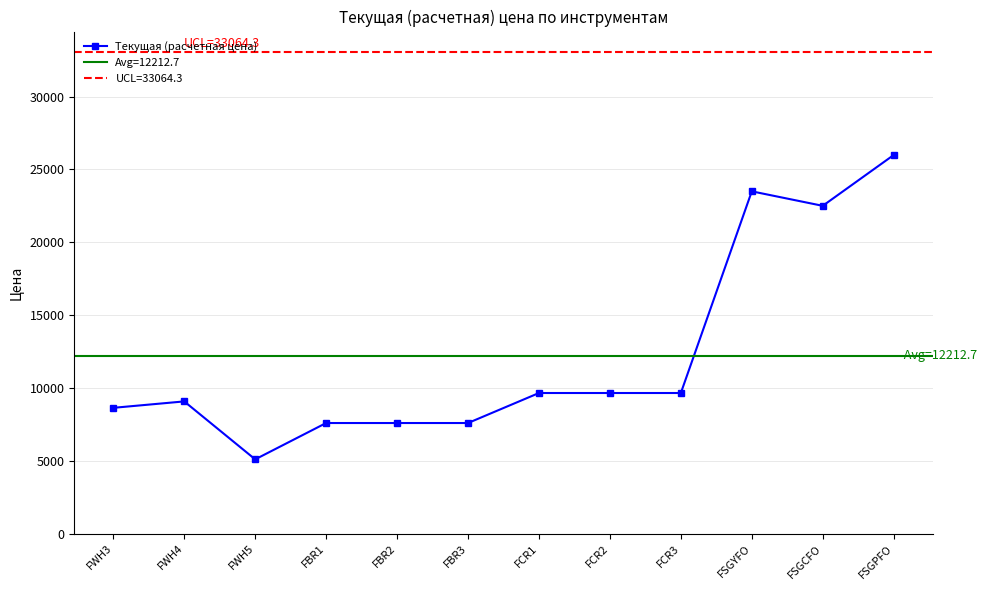

How many values exceed 9654?

6